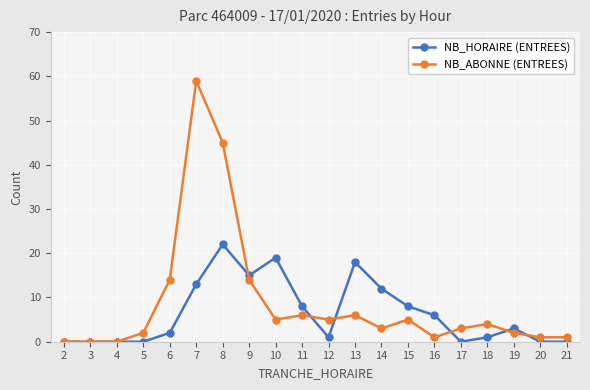

Which series has the largest range (max minus min)?

NB_ABONNE (ENTREES)